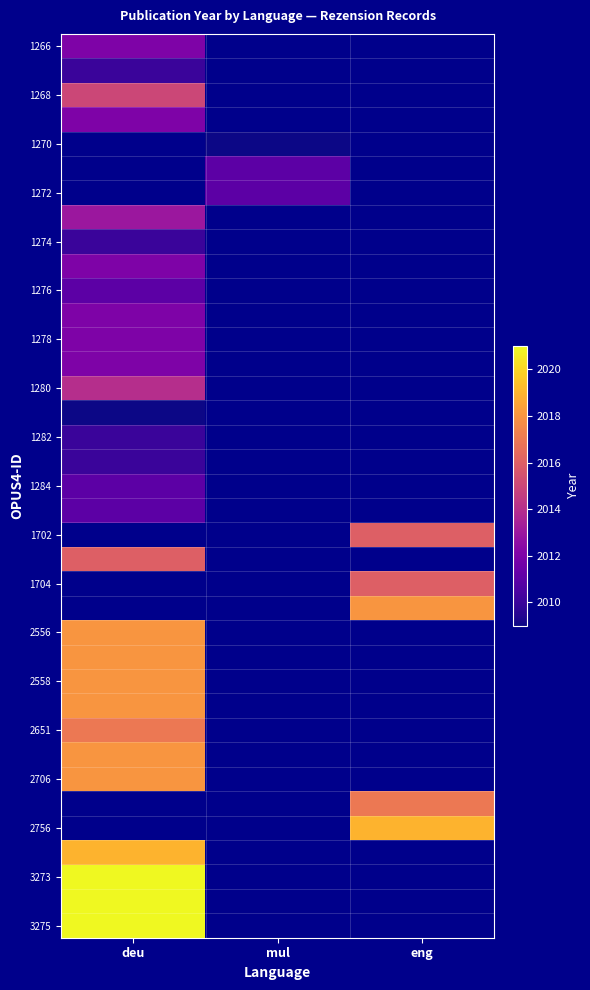

Which category has the lowest value across all series?

mul